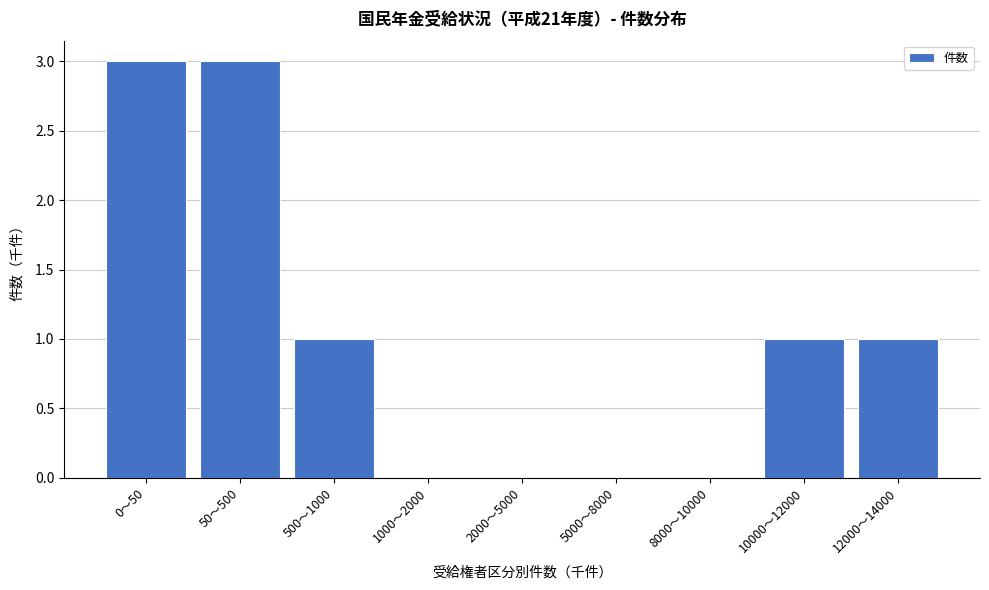

Reading left to right, transcribe all the data shown in this chart.

0〜50=3	50〜500=3	500〜1000=1	1000〜2000=0	2000〜5000=0	5000〜8000=0	8000〜10000=0	10000〜12000=1	12000〜14000=1